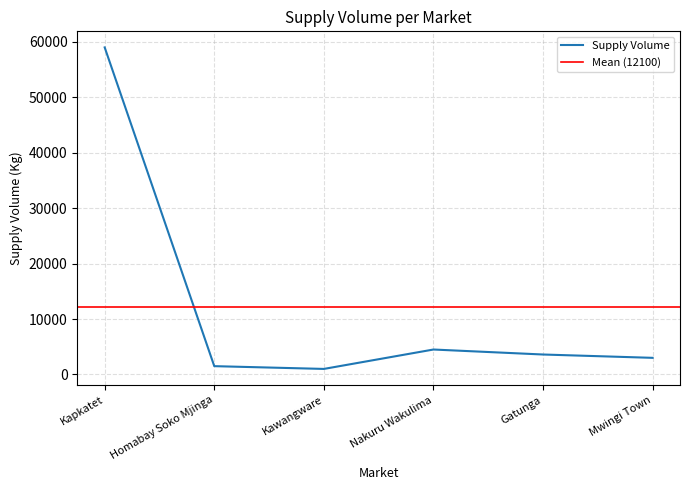

What is the sum of all values?

72600